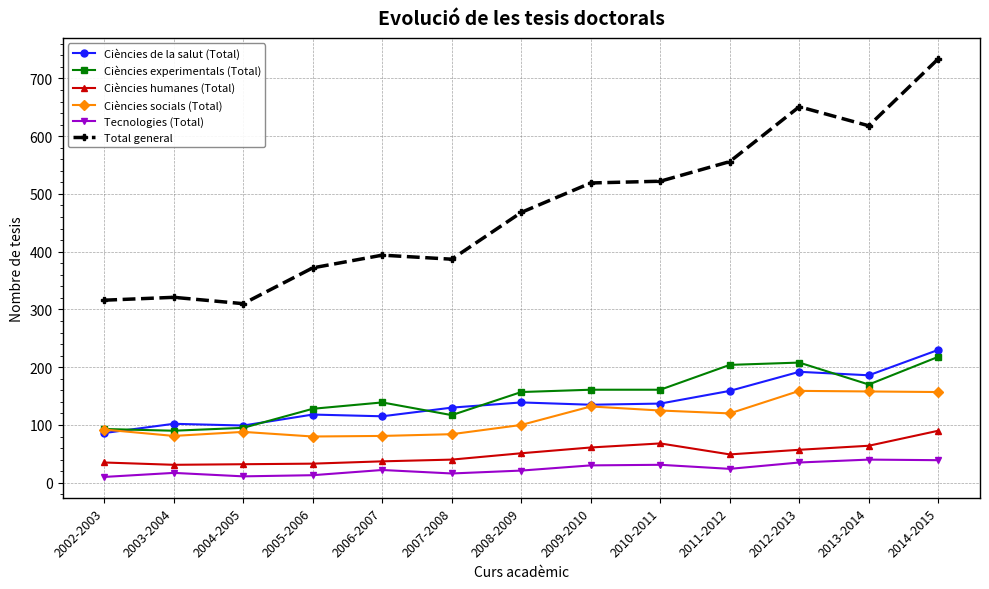

What is the maximum value shown in the chart?

734